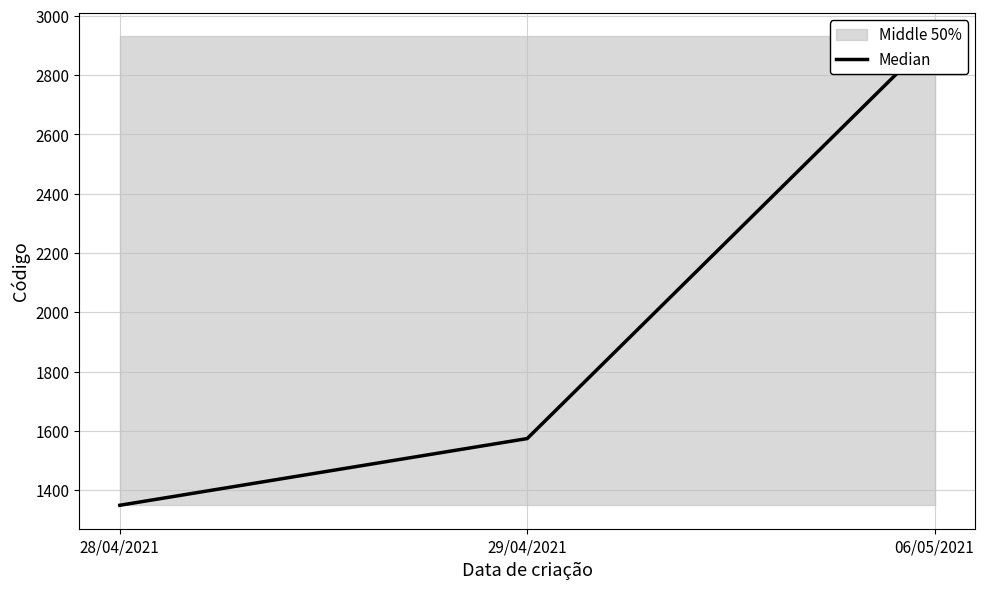

Where is the data nearest to the value 2140?

29/04/2021